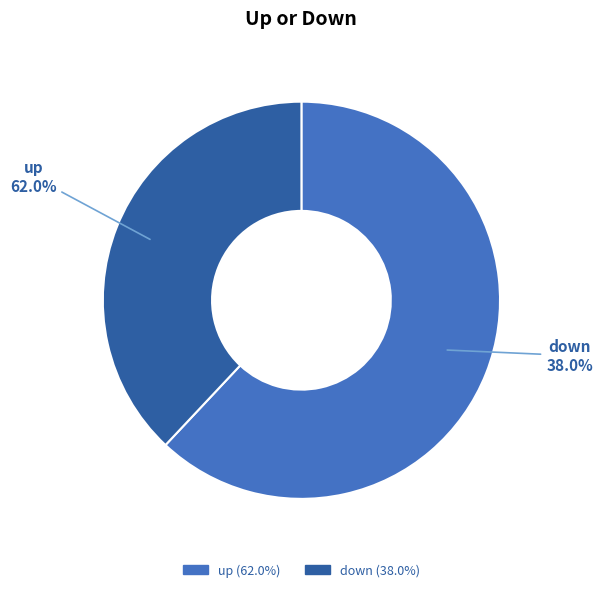

What is the smallest slice in the pie chart?

down